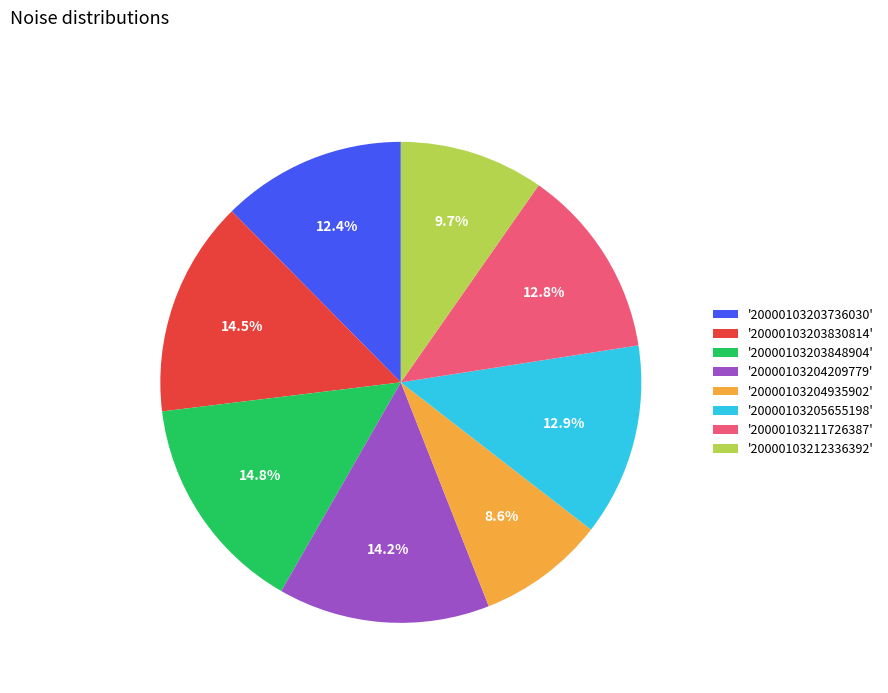

What is the ratio of the value at '20000103204935902' to the value at '20000103204209779'?

0.6